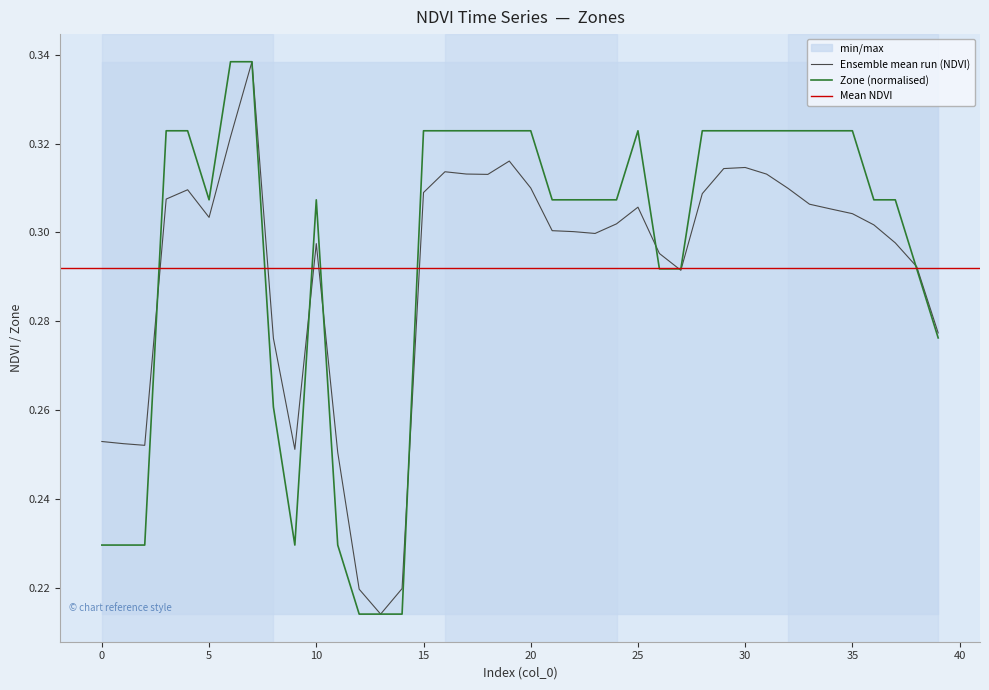

The NDVI series shows 0.4 at 11. True or false?

False